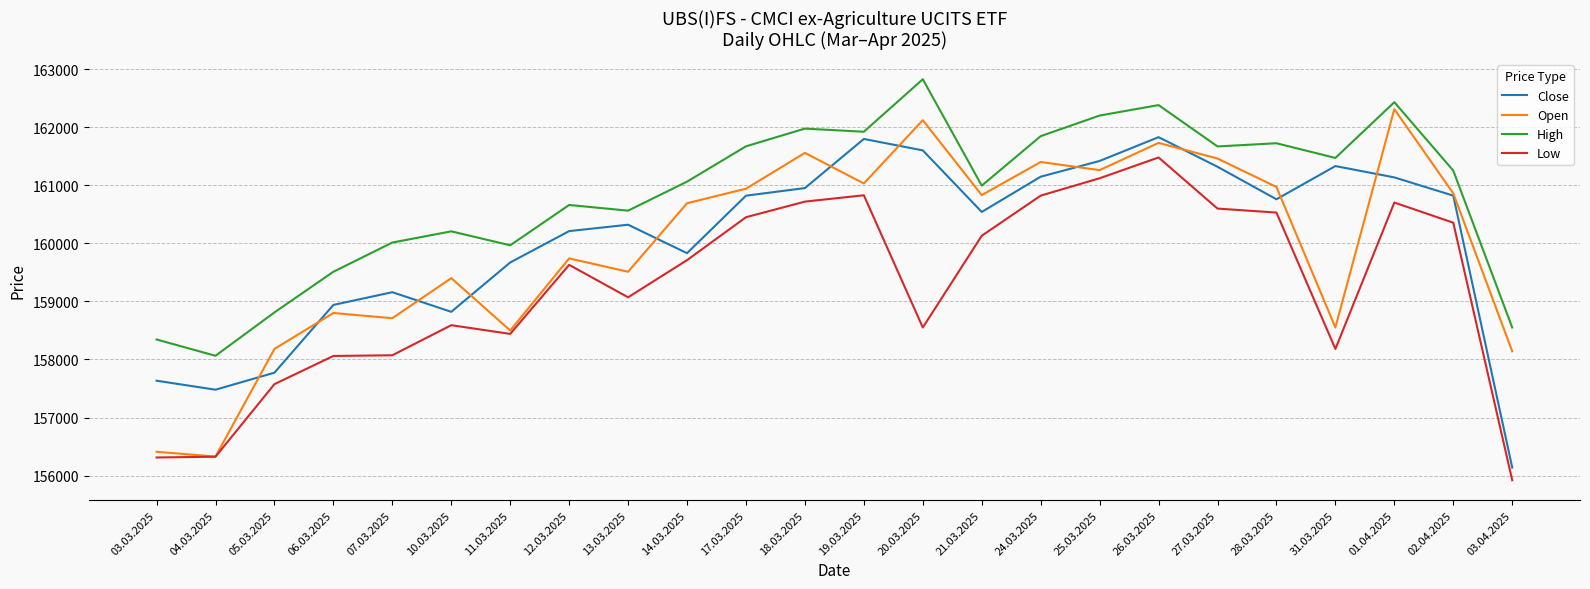

Which series has the widest spread of values?

Open